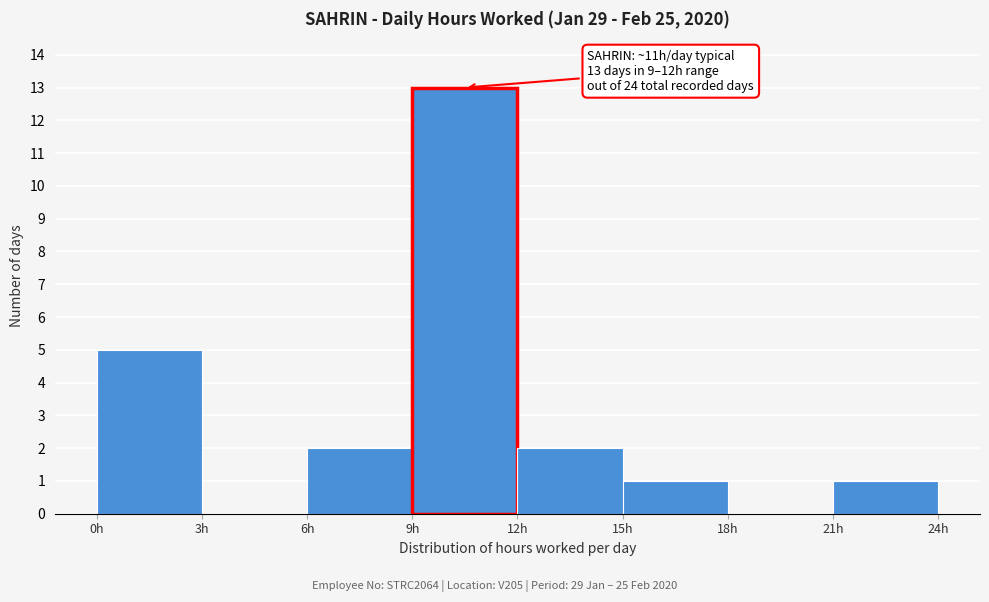

Over which range of the x-axis is the bar tallest?

9 to 12